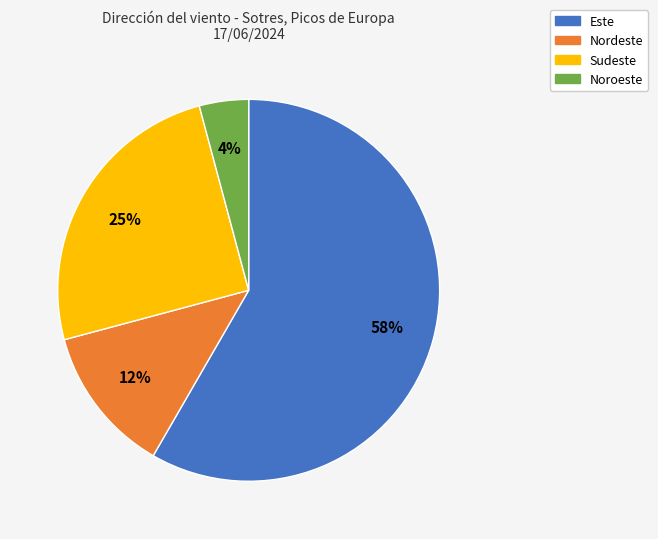

Do Sudeste and Nordeste together represent more than half of the pie?

No